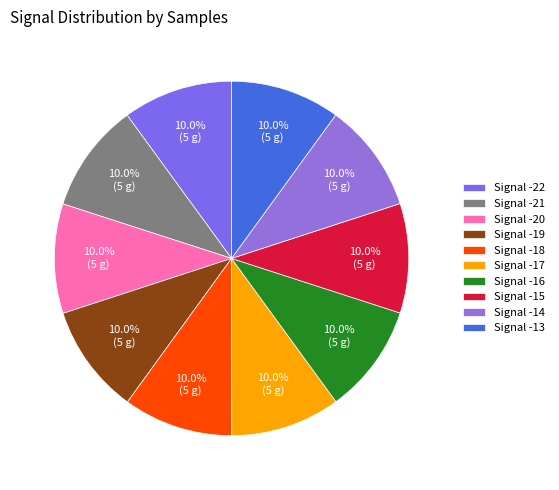

Count the number of slices in the pie.

10